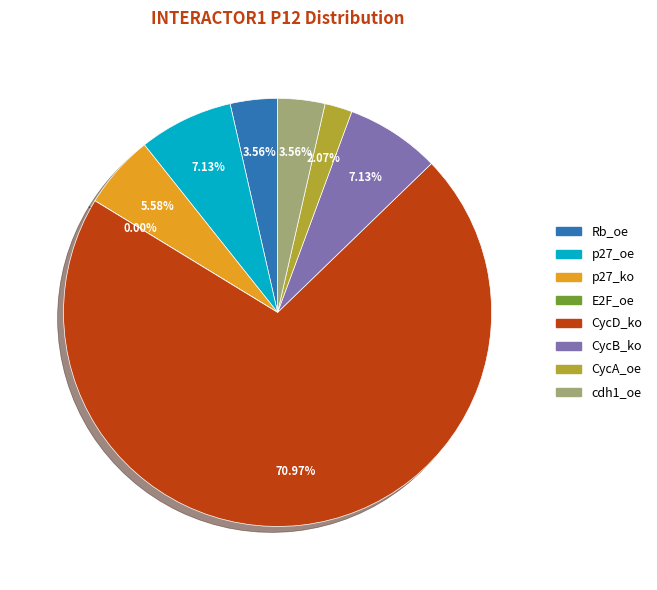

Does any single category account for the majority?

Yes